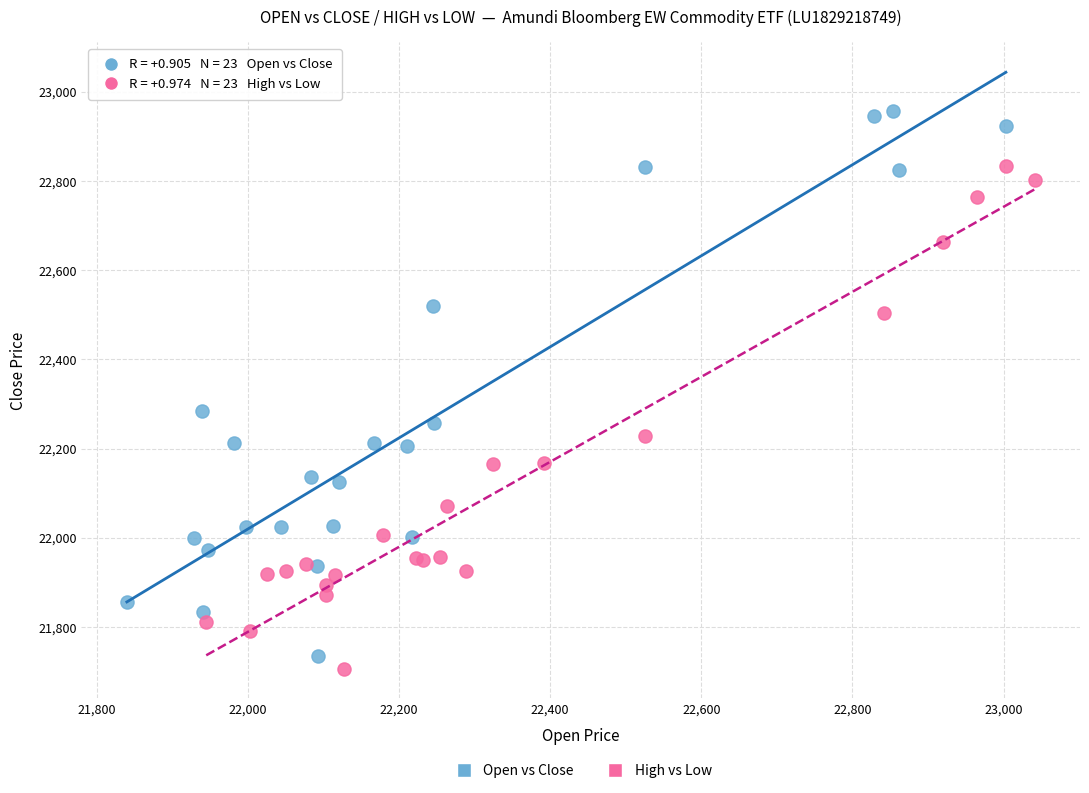

Which series has the widest spread of Y values?

Open vs Close